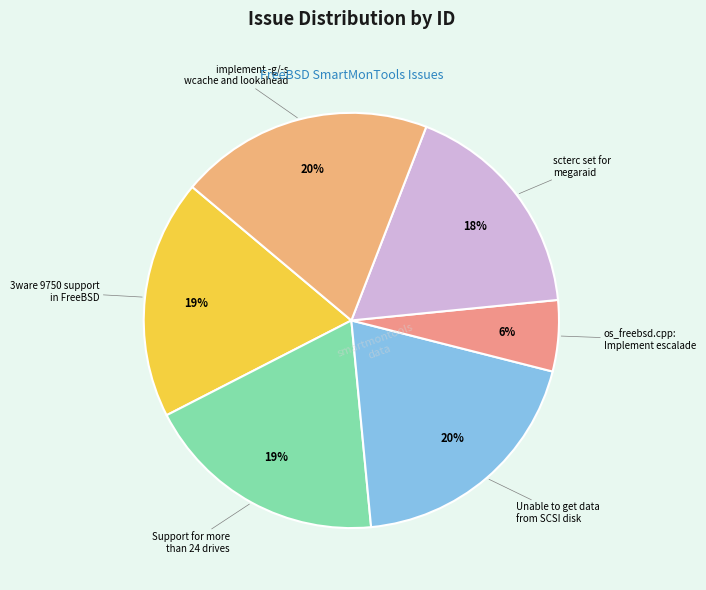

To the nearest percent, what is the average slice percentage?

17%